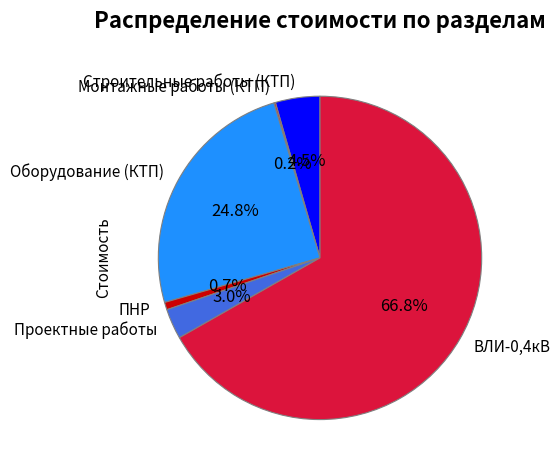

To the nearest percent, what portion does Проектные работы represent?

3%